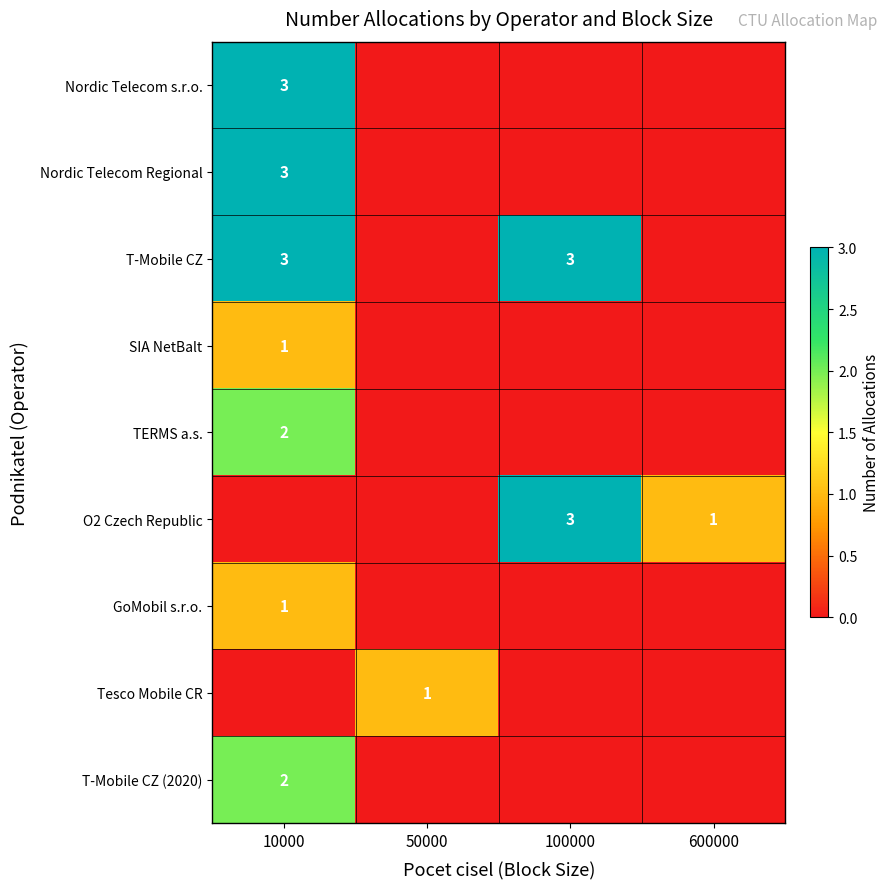

Is it true that Nordic Telecom Regional equals 3 at 10000?

True